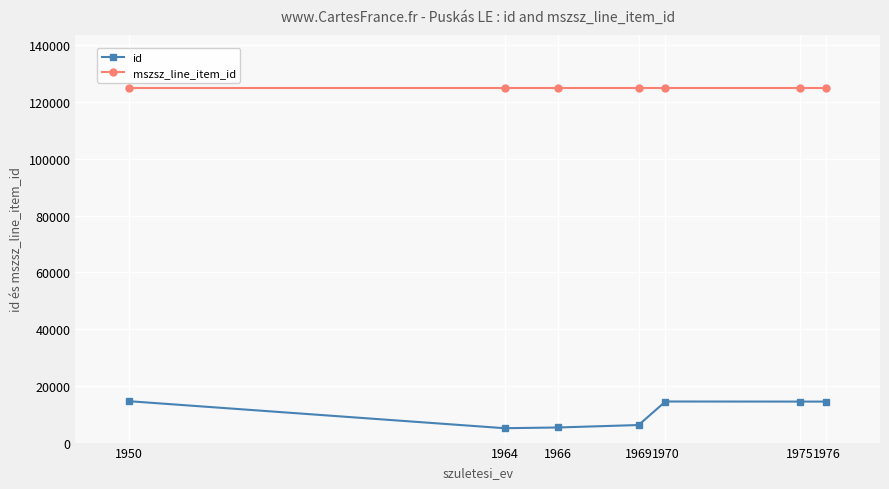

Which series has the largest range (max minus min)?

id